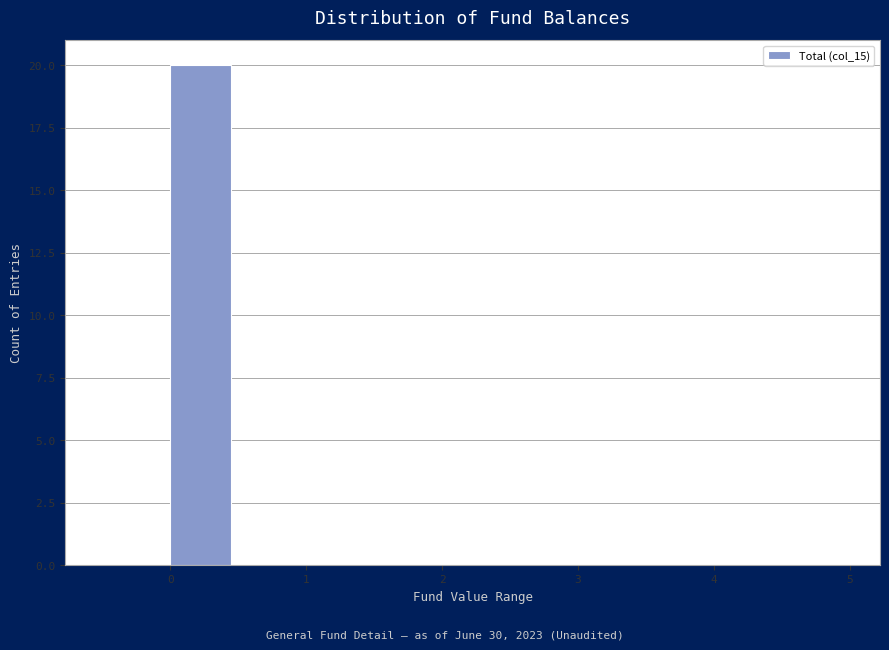

Reading left to right, transcribe this chart: for each bar, give the range it covers on the x-axis and its height. The values are not printed on the chart, so give them approximately, as read against the axis.

-0.5 to 0.0: 0
0.0 to 0.5: 20
0.5 to 1.0: 0
1.0 to 1.5: 0
1.5 to 2.0: 0
2.0 to 2.5: 0
2.5 to 3.0: 0
3.0 to 3.5: 0
3.5 to 4.0: 0
4.0 to 4.5: 0
4.5 to 5.0: 0